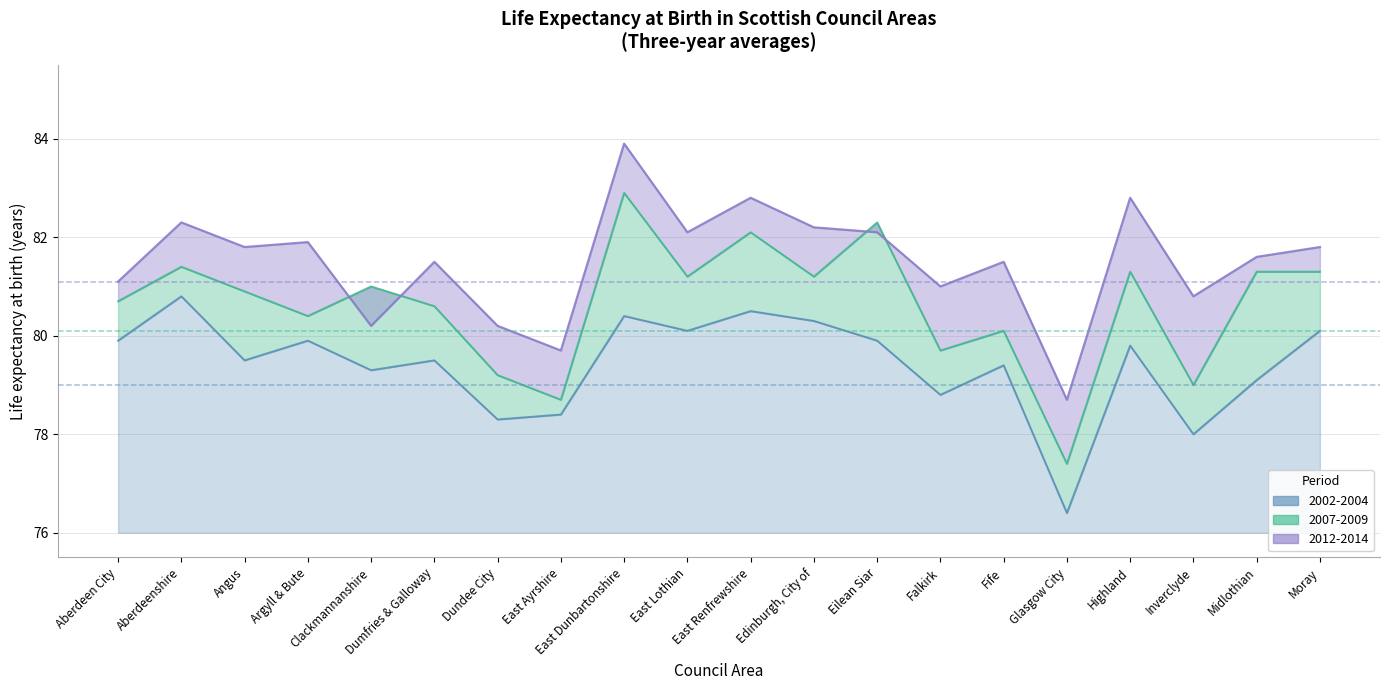

At how many categories does at least one series exceed 78?

20